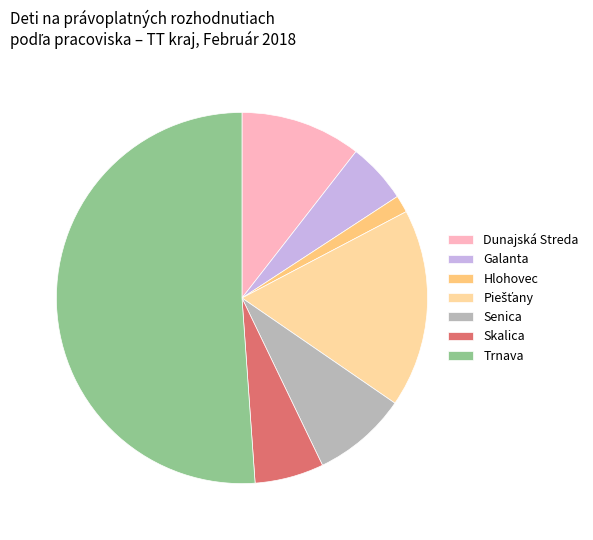

Combined, do Galanta and Skalica account for over 50%?

No